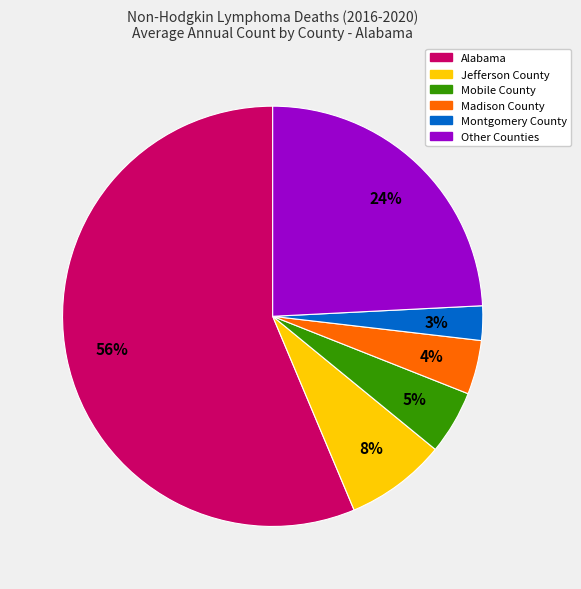

Which slice is the largest?

Alabama